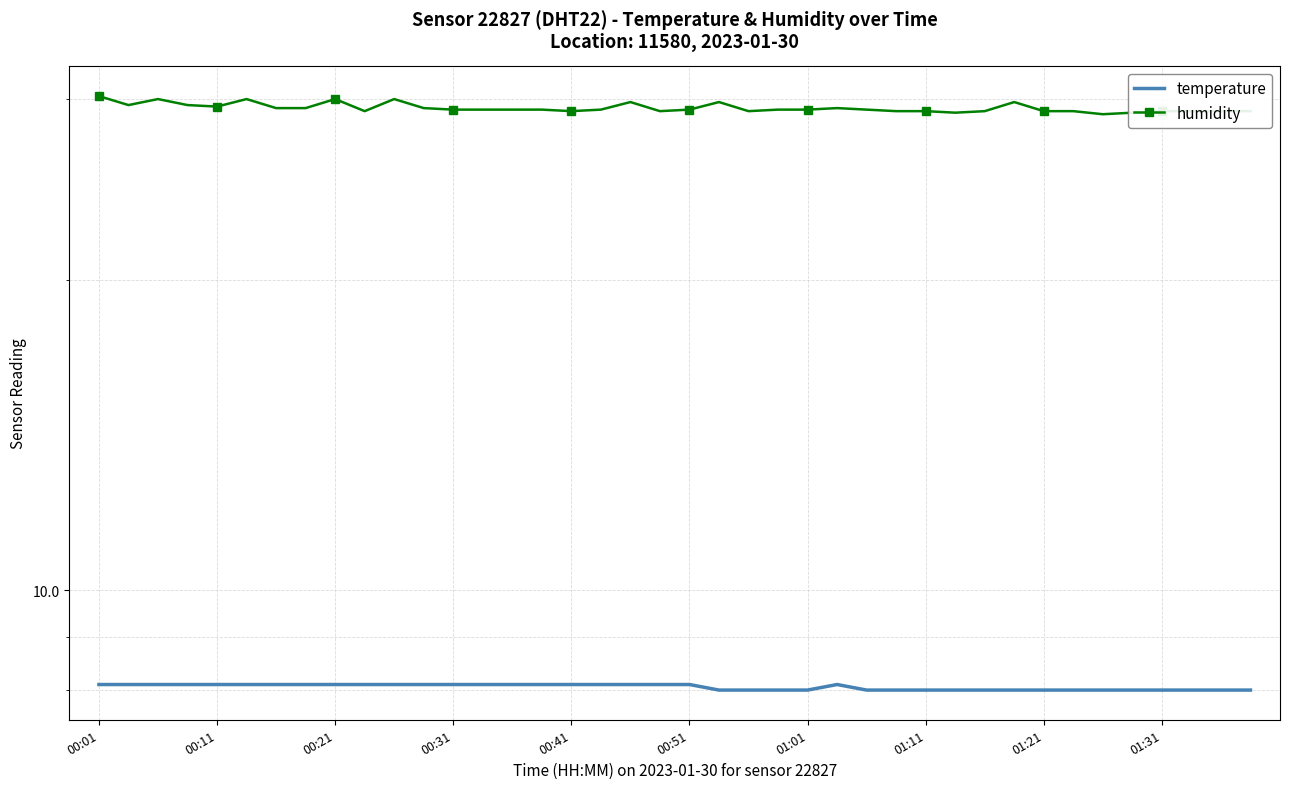

At 18, list the series in order from smallest to largest.

temperature, humidity